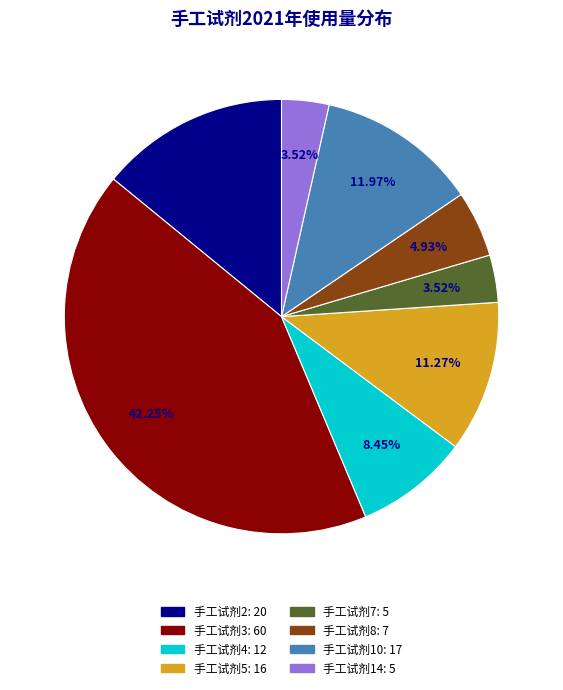

To the nearest percent, what is the difference between the 手工试剂5 and 手工试剂8 slice percentages?

6%